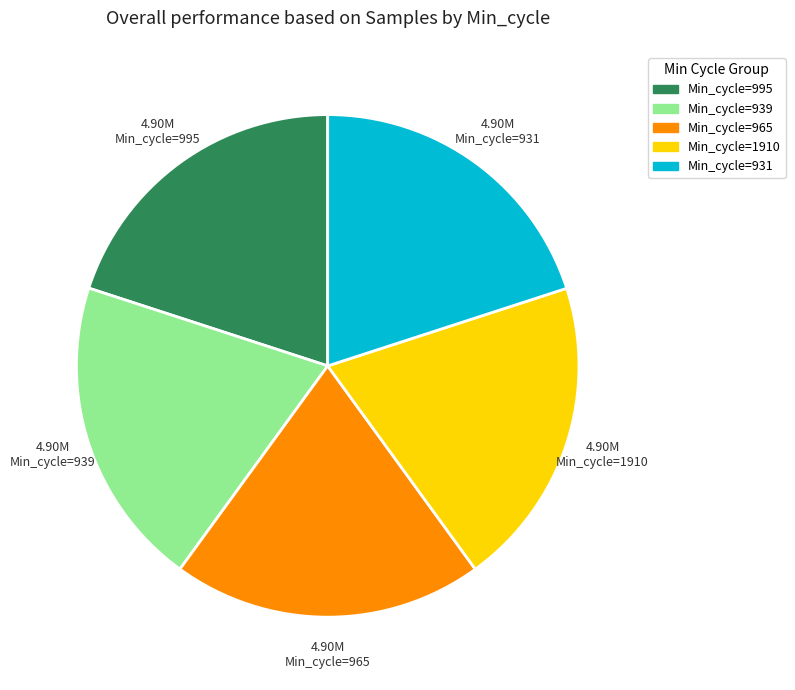

Is there a majority slice in this chart?

No